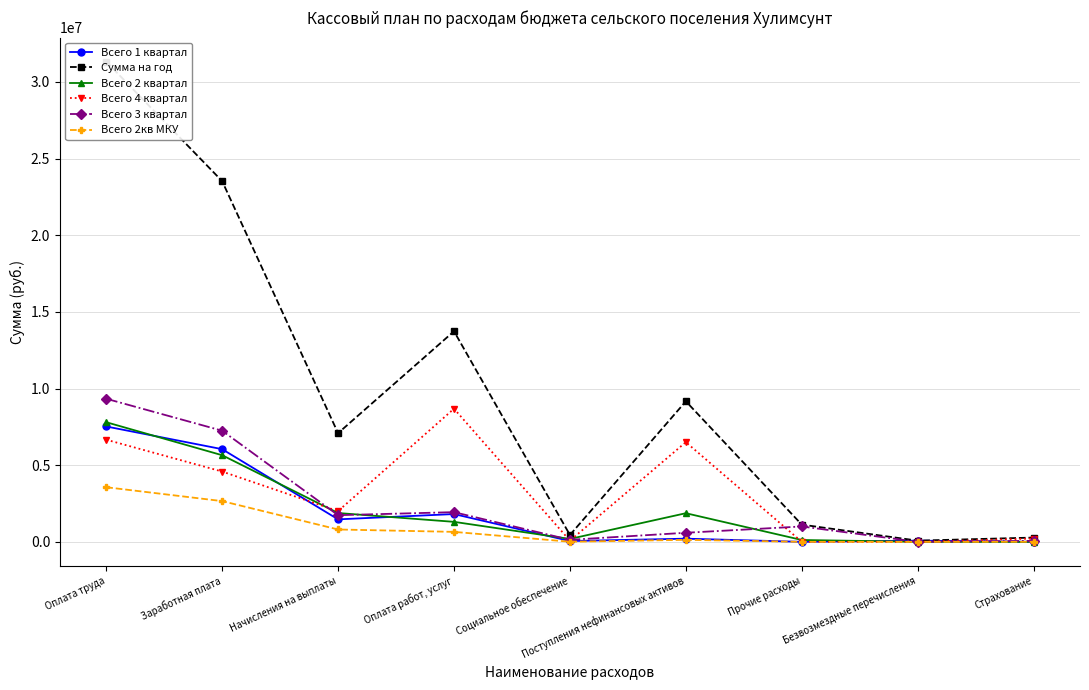

Where is the first local maximum for Сумма на год?

Оплата работ, услуг